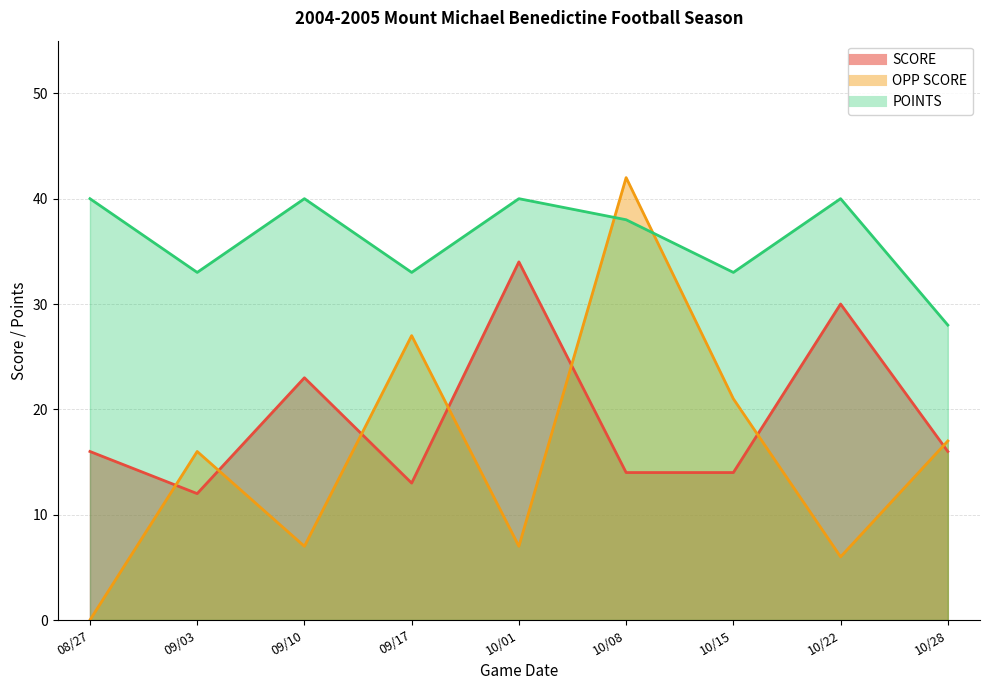

At how many categories does at least one series exceed 9?

9